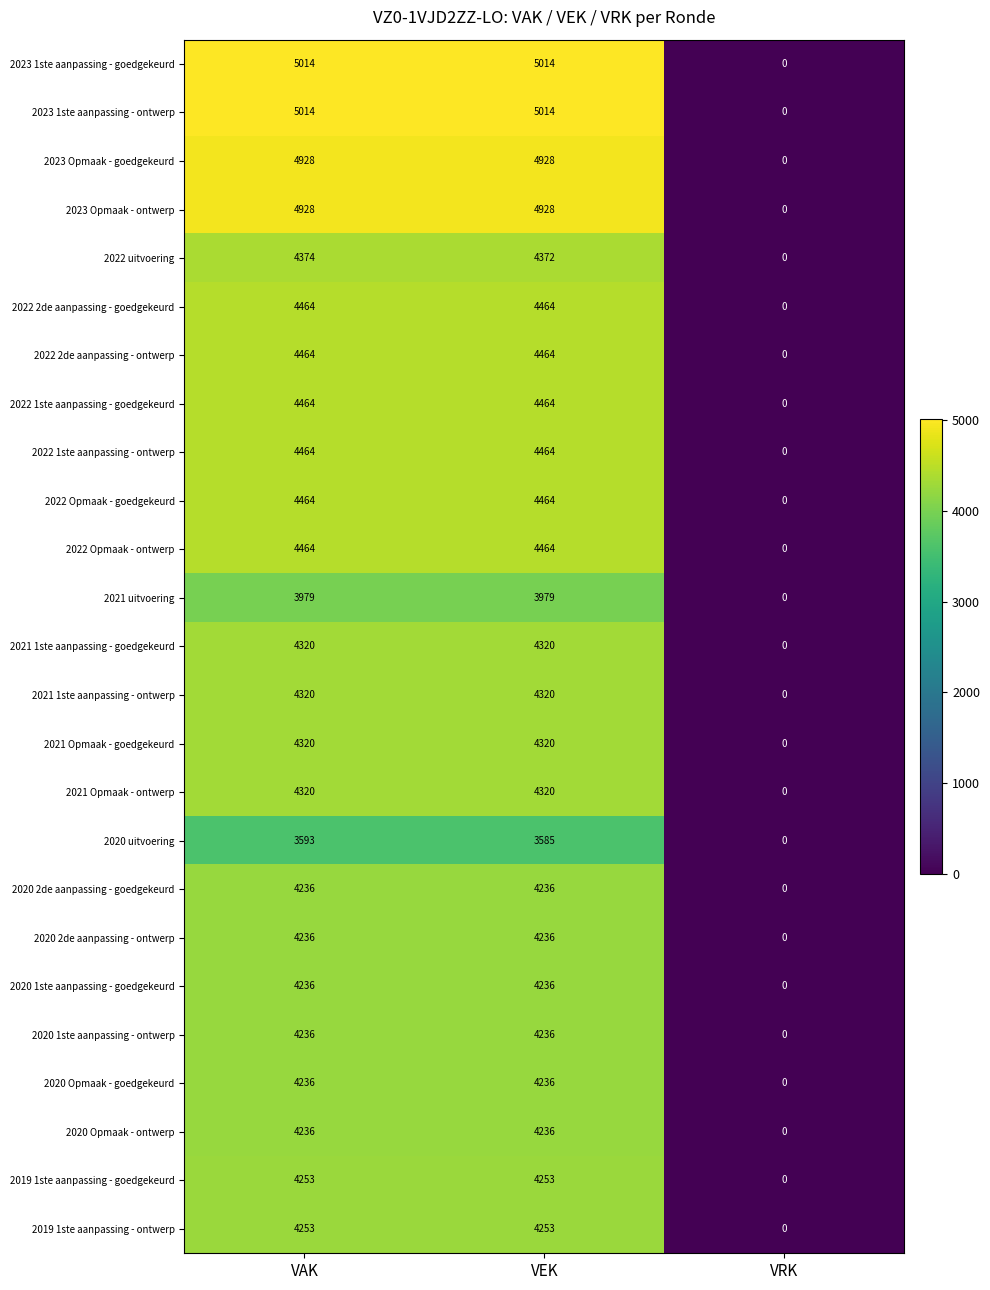

What is the difference between the maximum and minimum values in the 2020 Opmaak - goedgekeurd series?

4236